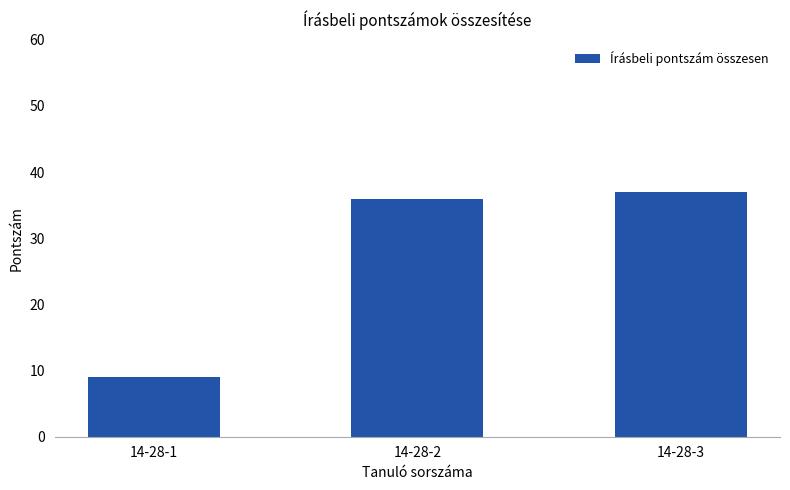

At which label is the value closest to 23?

14-28-2